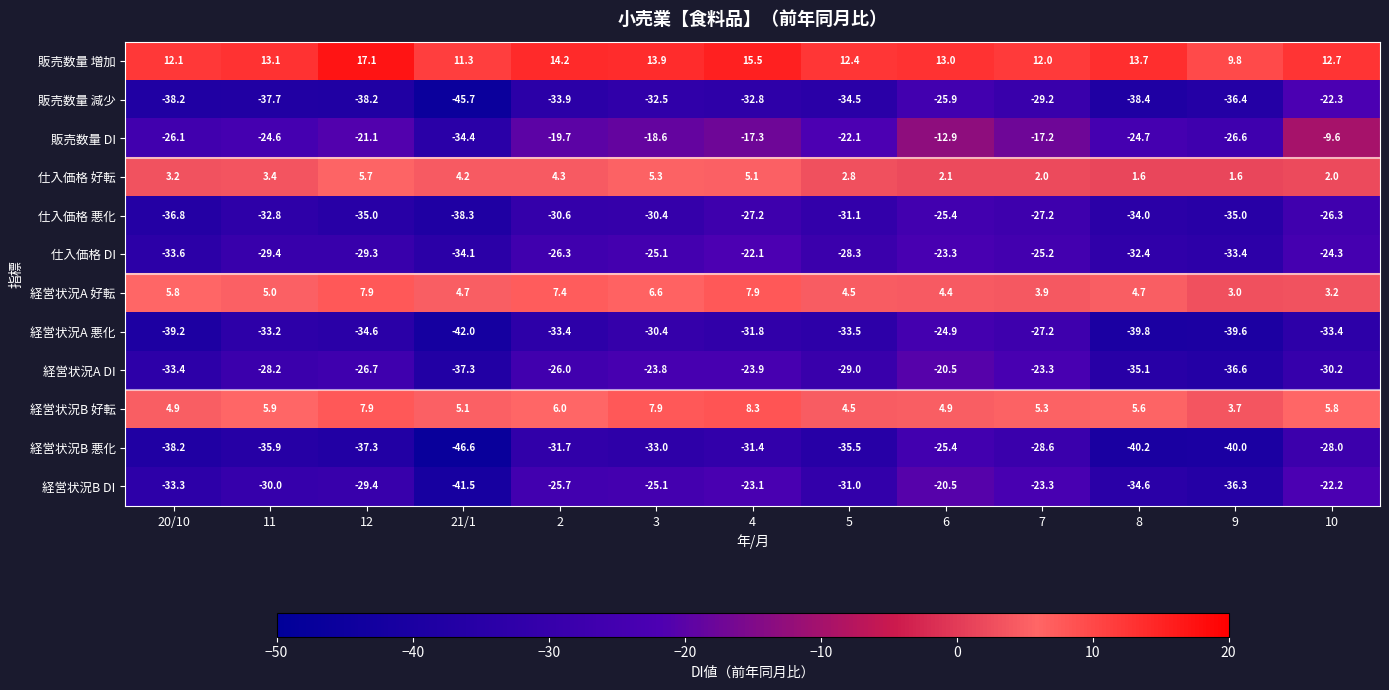

Where does the 仕入価格 好転 series first go above 3?

20/10